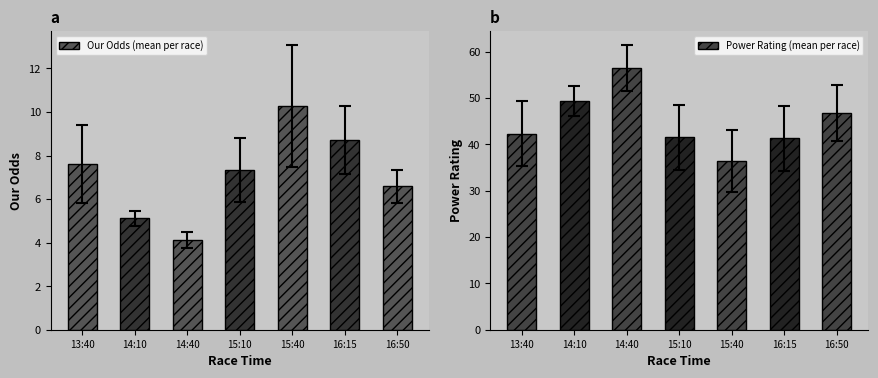

Count the number of categories in the chart.

7